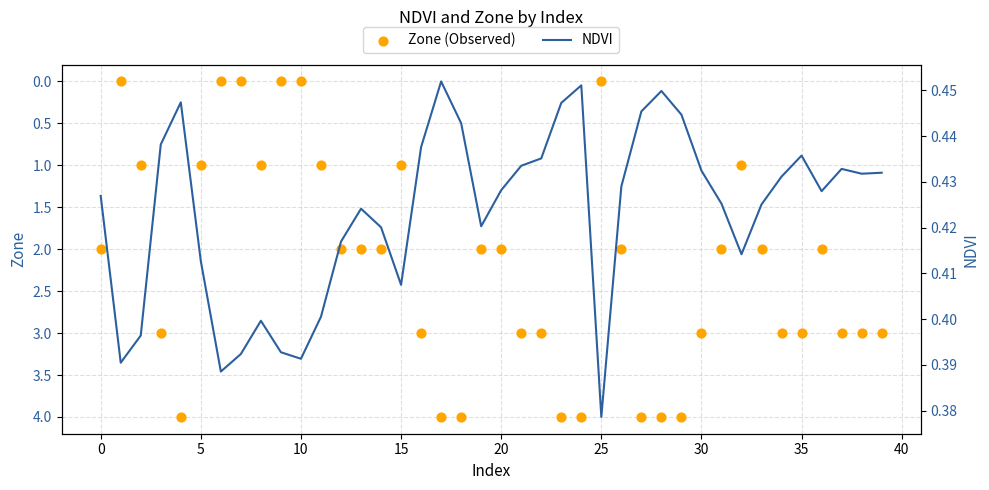

Which series contains the lowest Y value?

Zone (Observed)